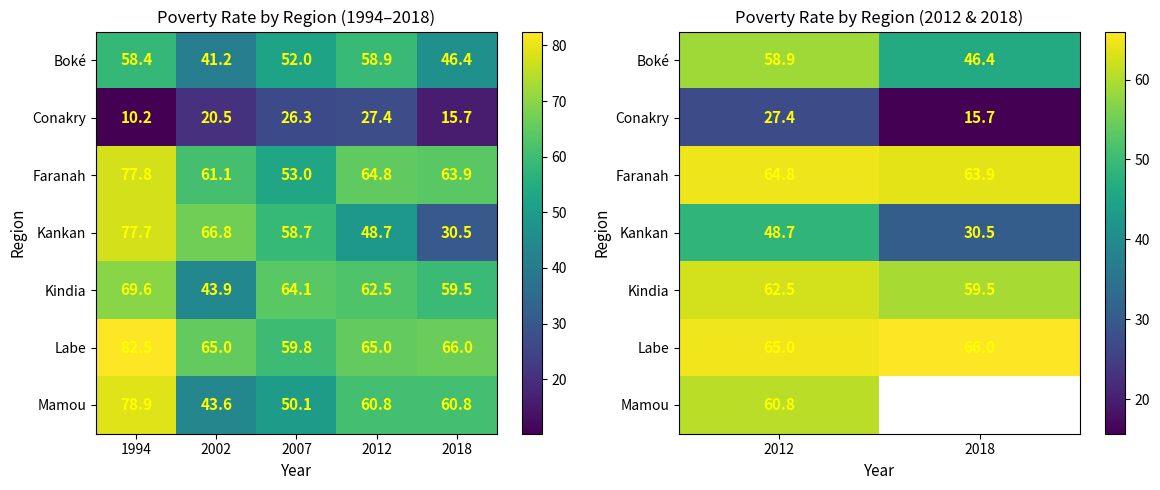

The value of Conakry at 2018 is 21.4. True or false?

False